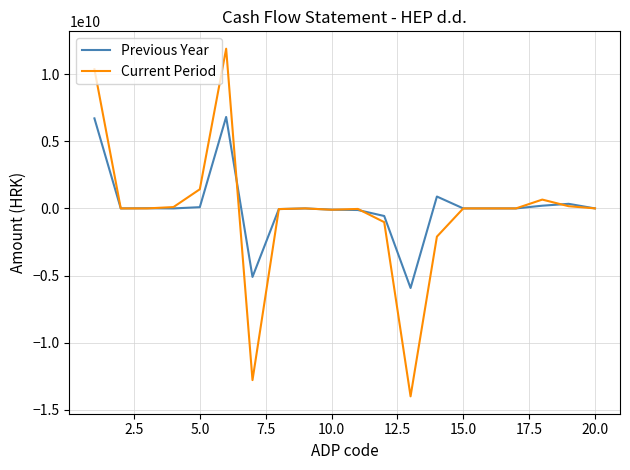

How many distinct data groups are displayed?

2